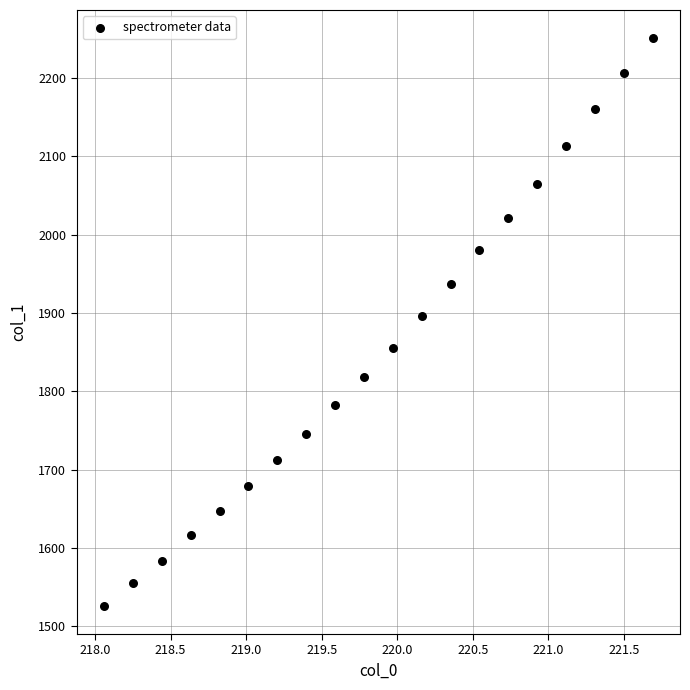

What is the range of Y values (max minus min)?

724.0